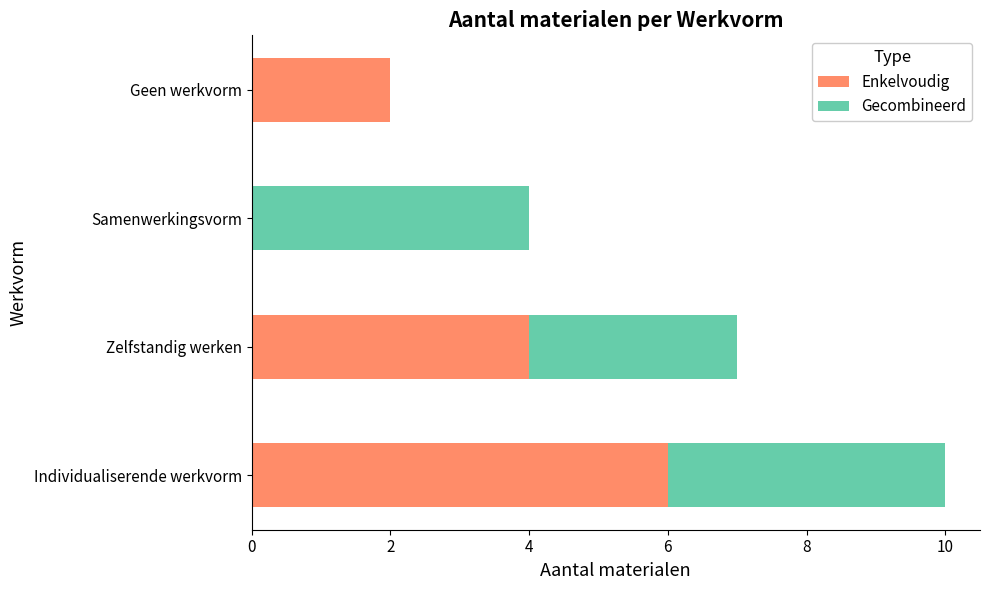

The Enkelvoudig series shows 1 at Geen werkvorm. True or false?

False